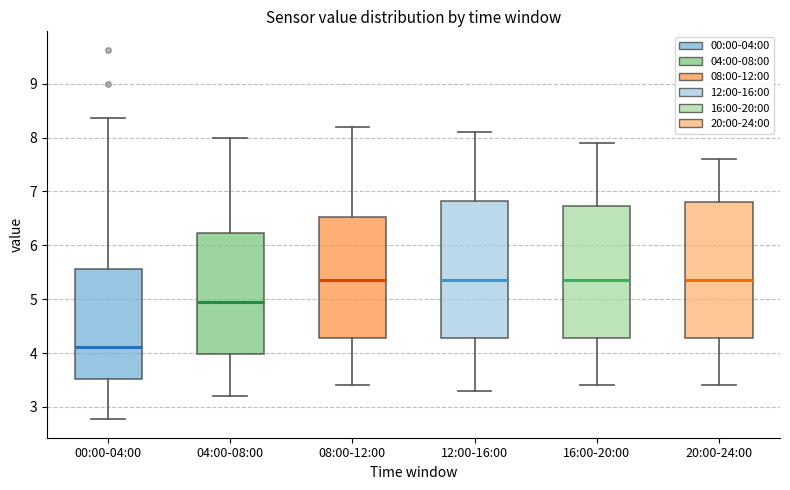

Which box's median line is the lowest?

00:00-04:00